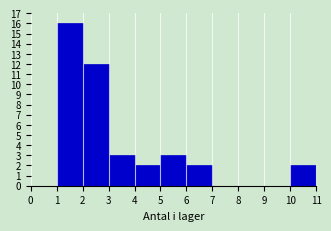

What is the height of the bar covering 10 to 11 on the x-axis? The values are not printed on the chart, so give them approximately, as read against the axis.

2